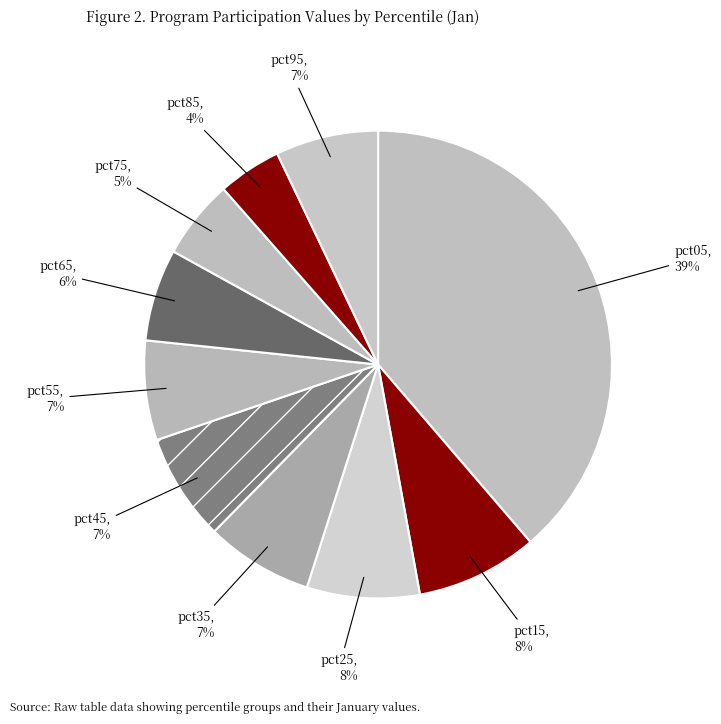

Which category has the biggest portion of the pie?

pct05